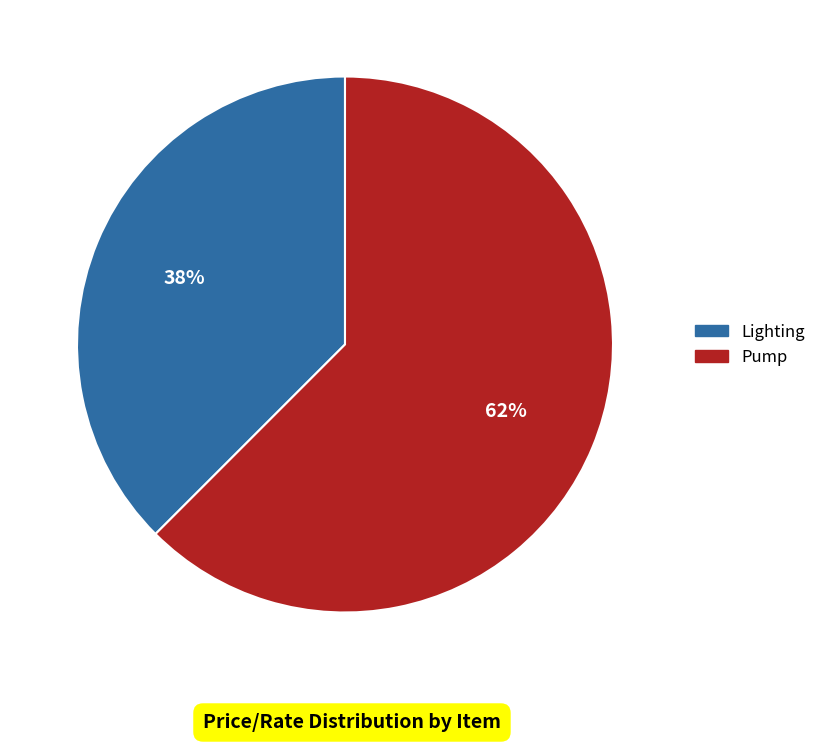

Count the number of slices in the pie.

2